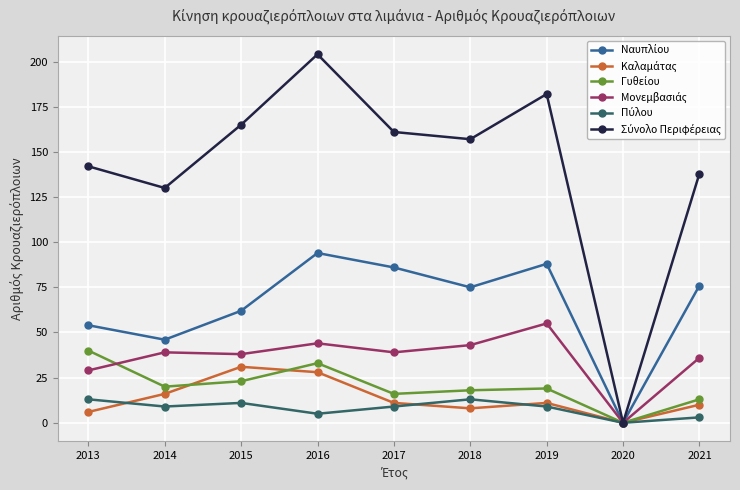

Which label corresponds to the largest value in the chart?

2016